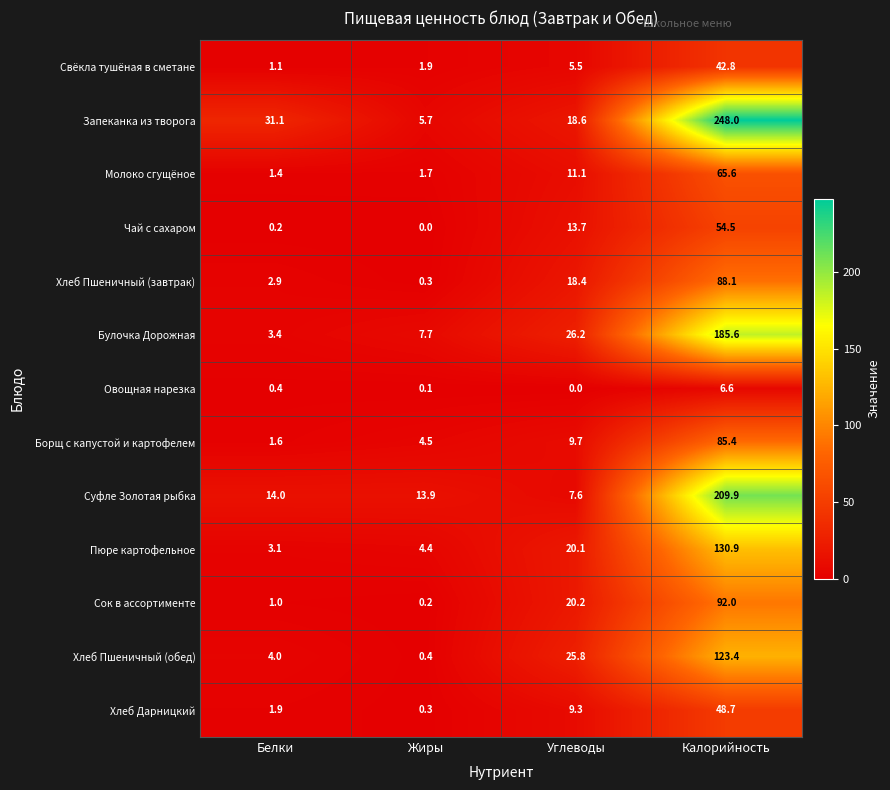

True or false: Суфле Золотая рыбка has a value of 13.9 at Жиры.

True